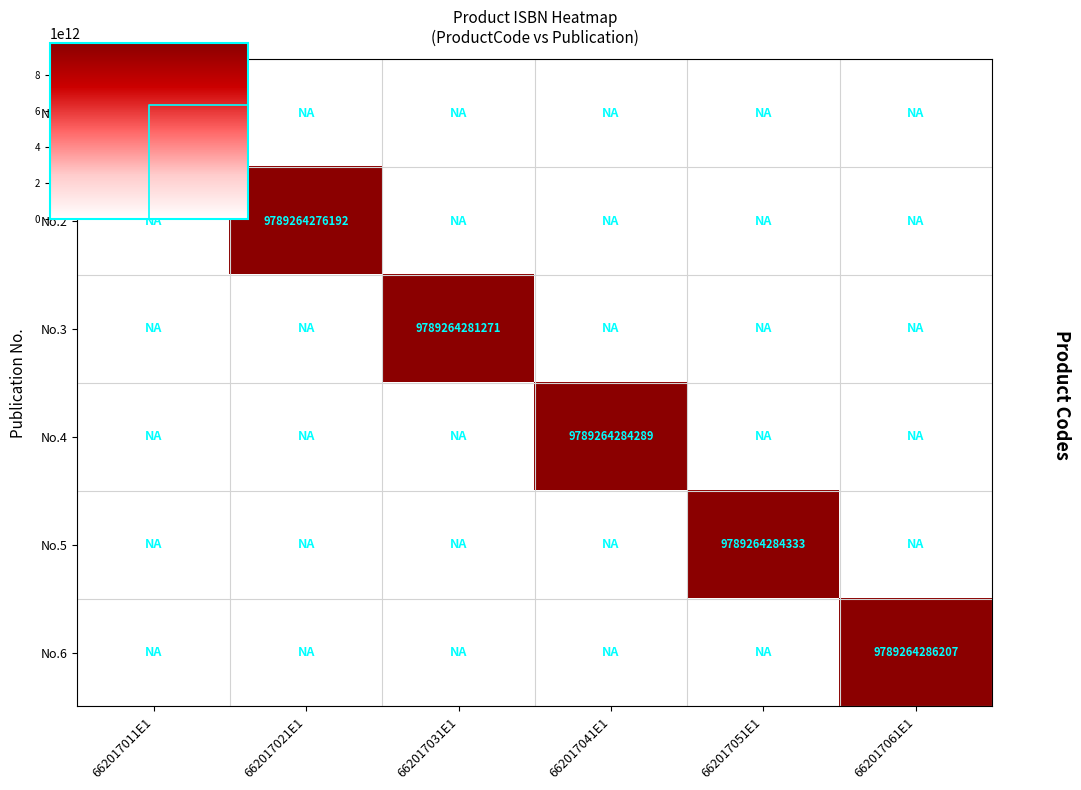

At how many categories does at least one series exceed 422451794578?

6